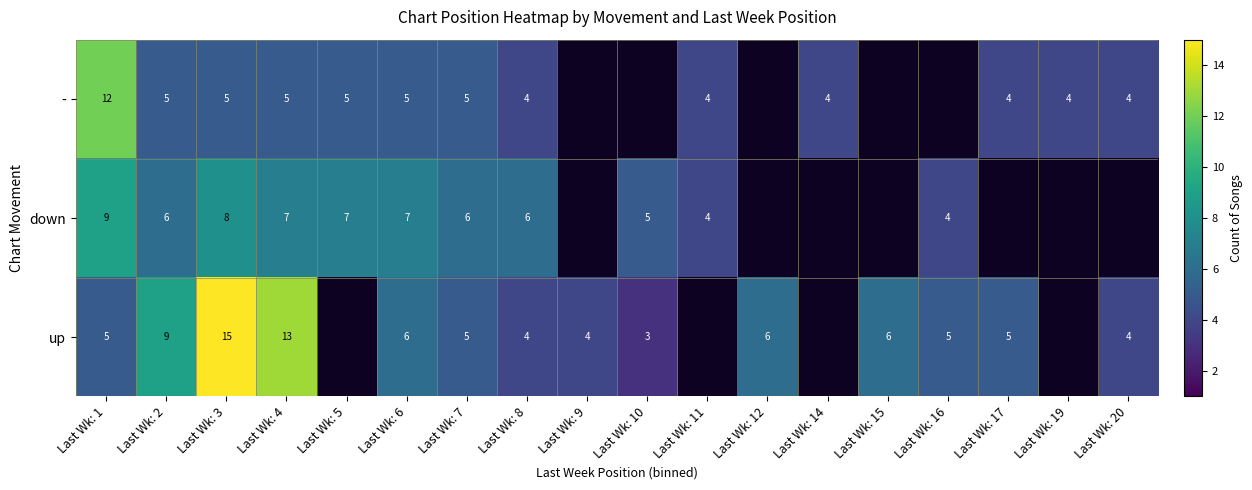

The - series shows 8.6 at Last Wk: 7. True or false?

False